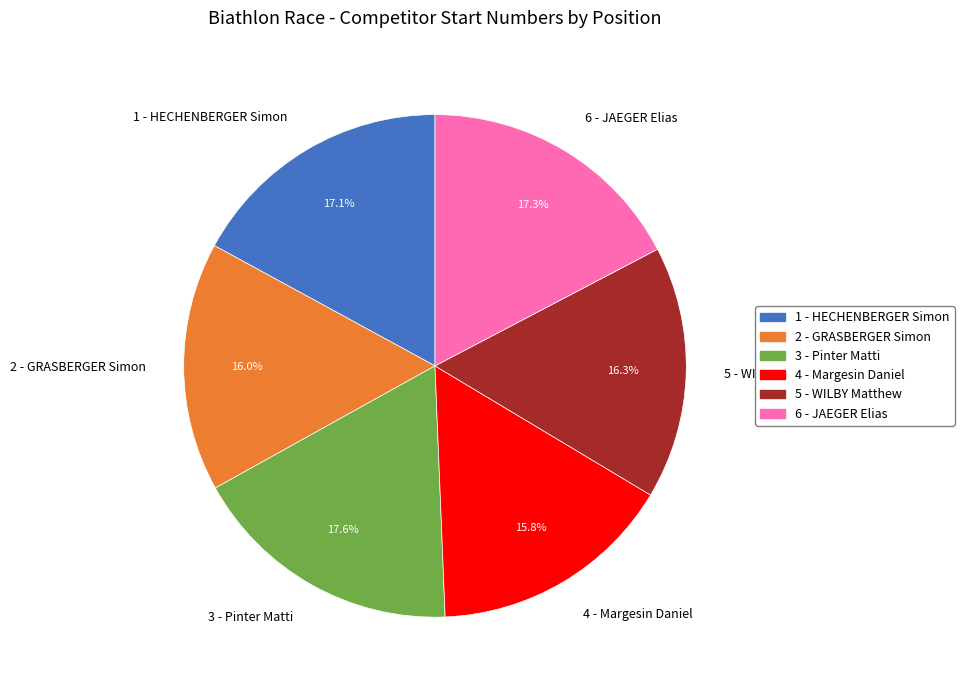

What percentage is the 6 - JAEGER Elias slice, to the nearest percent?

17%